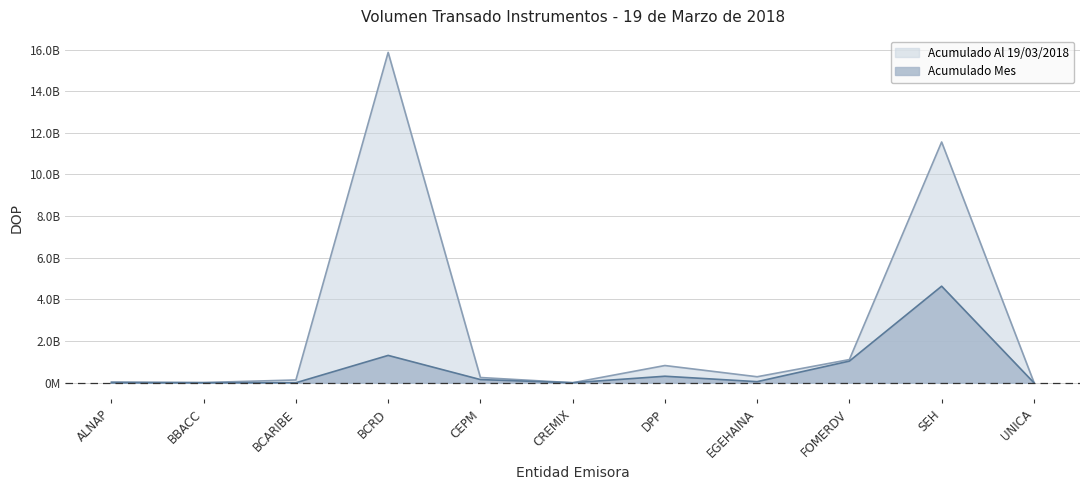

The value of Acumulado Mes at BBACC is 0.0. True or false?

True